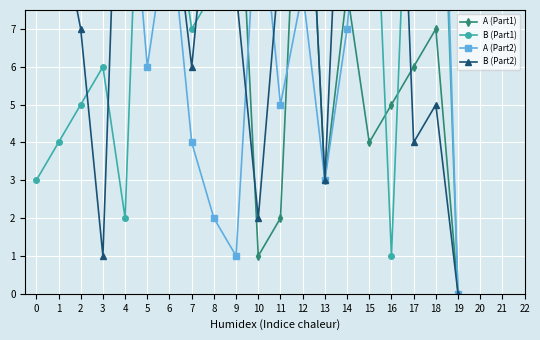

Which series has the widest spread of values?

A (Part1)